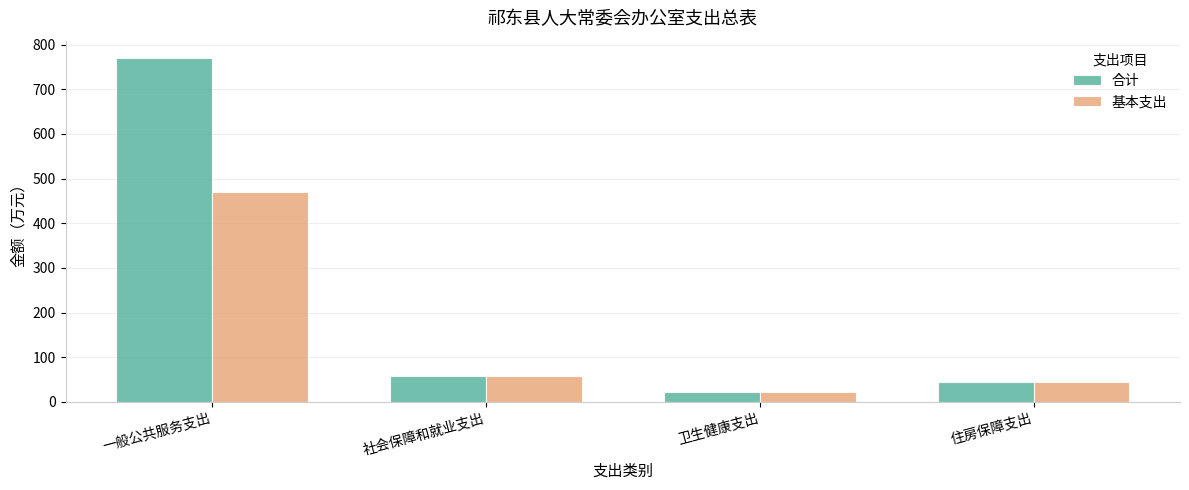

Which series has the widest spread of values?

合计